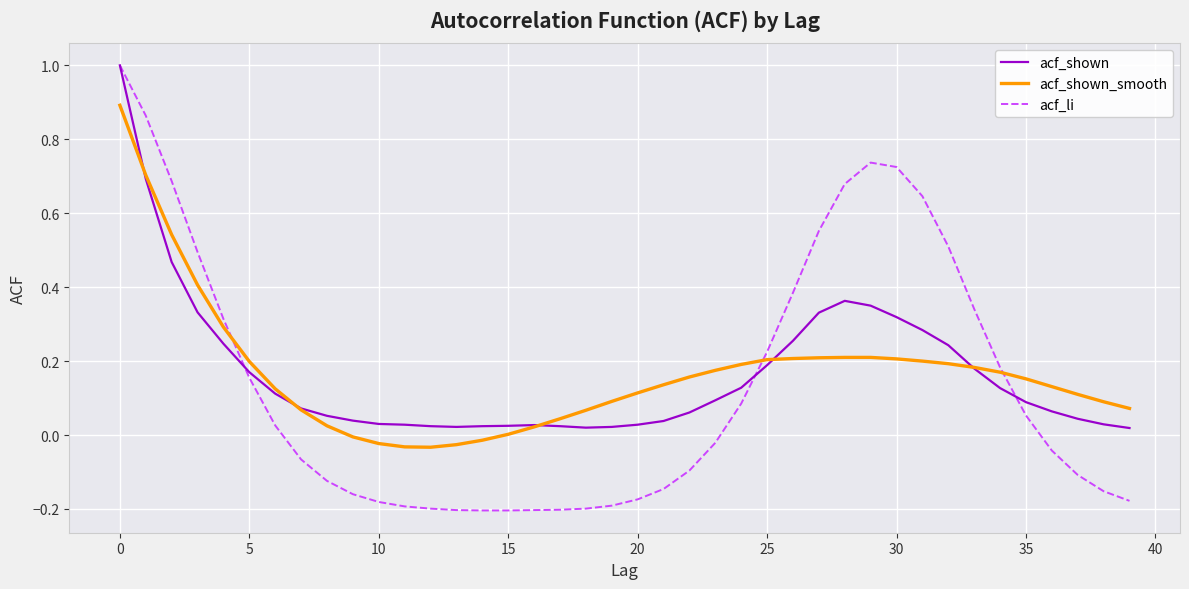

Which series has the widest spread of values?

acf_li